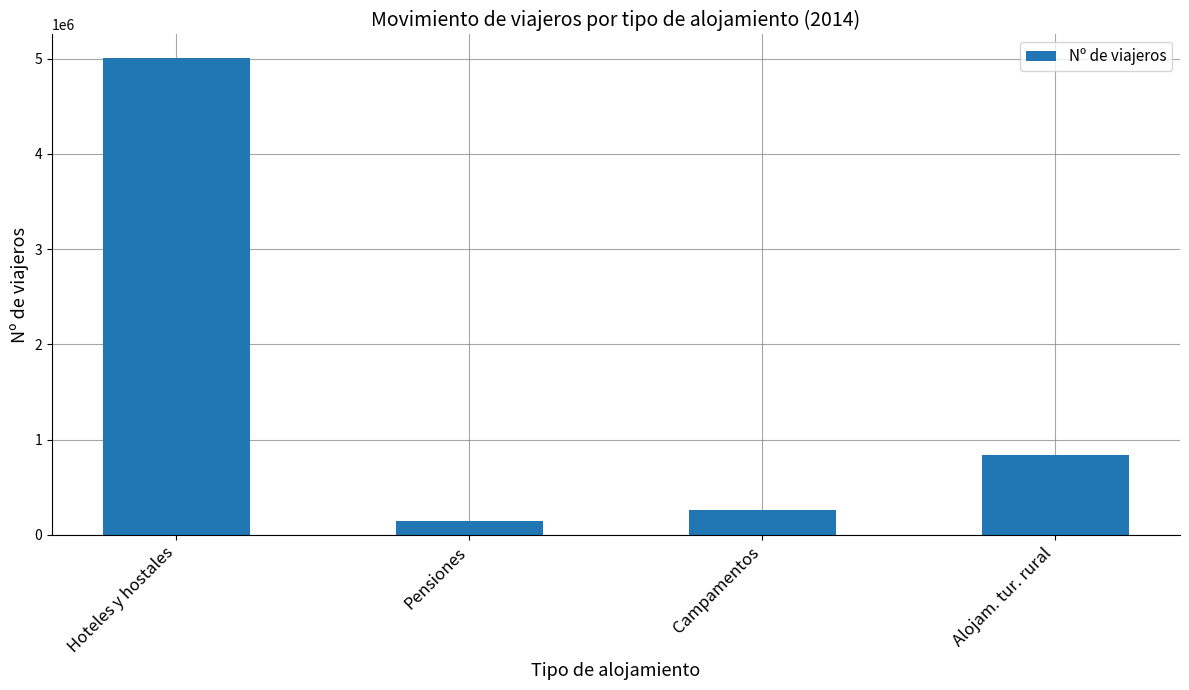

Rank the categories by value from highest to lowest.

Hoteles y hostales, Alojam. tur. rural, Campamentos, Pensiones